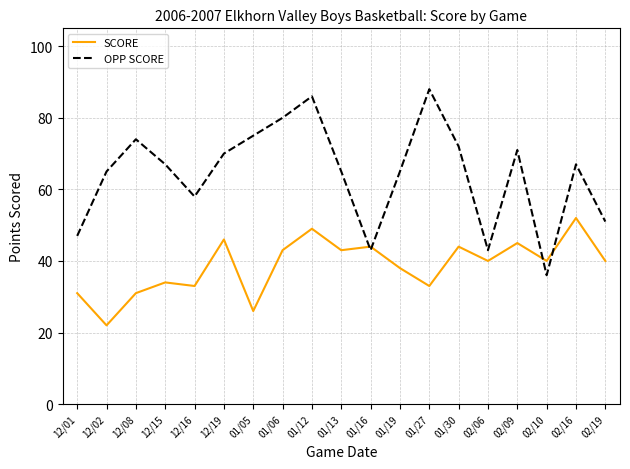

At which category does SCORE reach its first local peak?

12/15